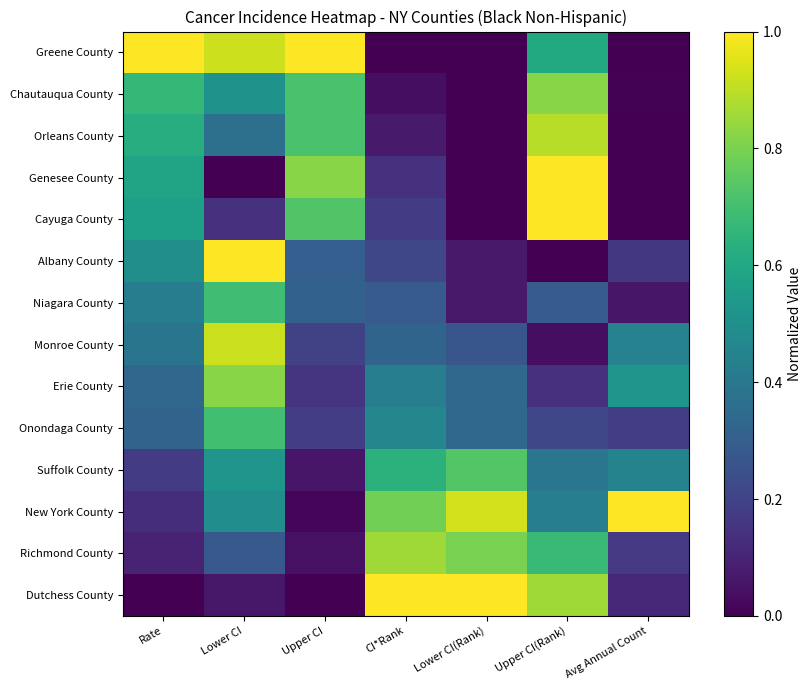

What is the difference between the highest and lowest values at Upper CI(Rank)?

1.0